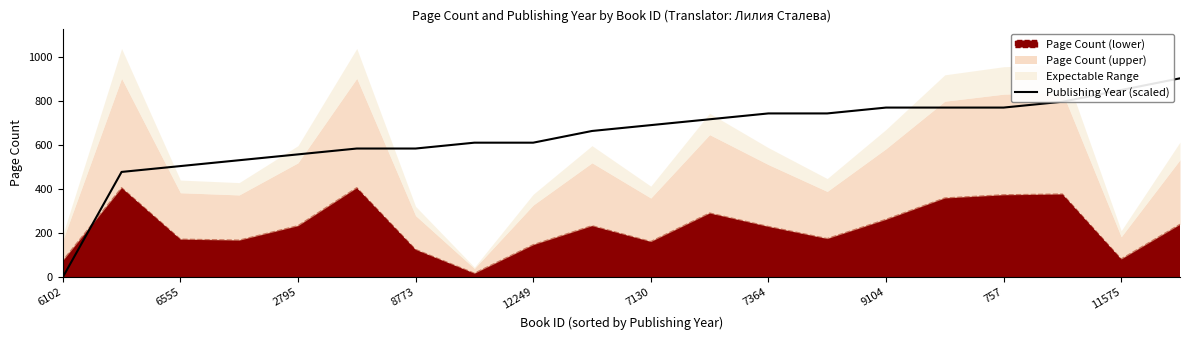

The value of Publishing Year (scaled) at 8773 is 857.8. True or false?

False